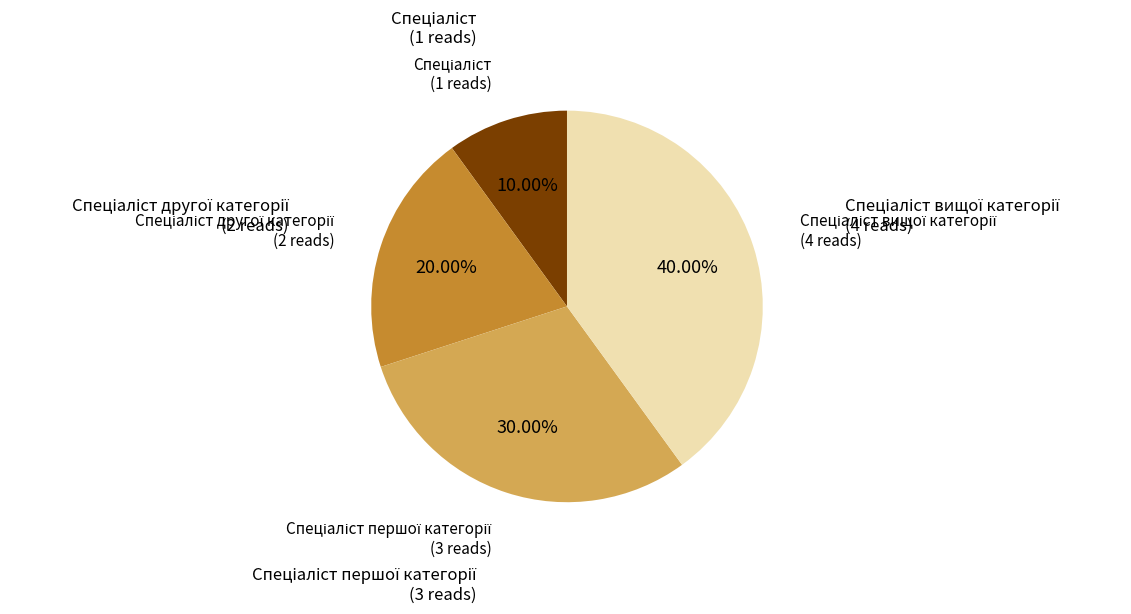

Is there a majority slice in this chart?

No